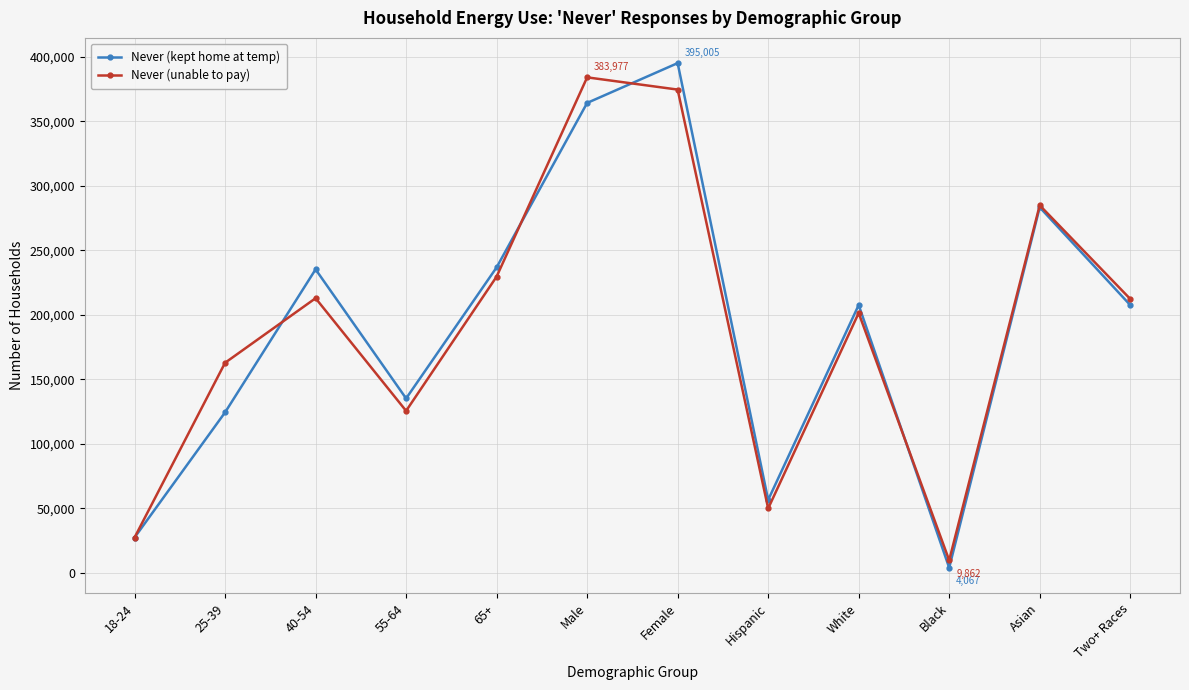

Rank the series by their maximum value, from highest to lowest.

Never (kept home at temp), Never (unable to pay)